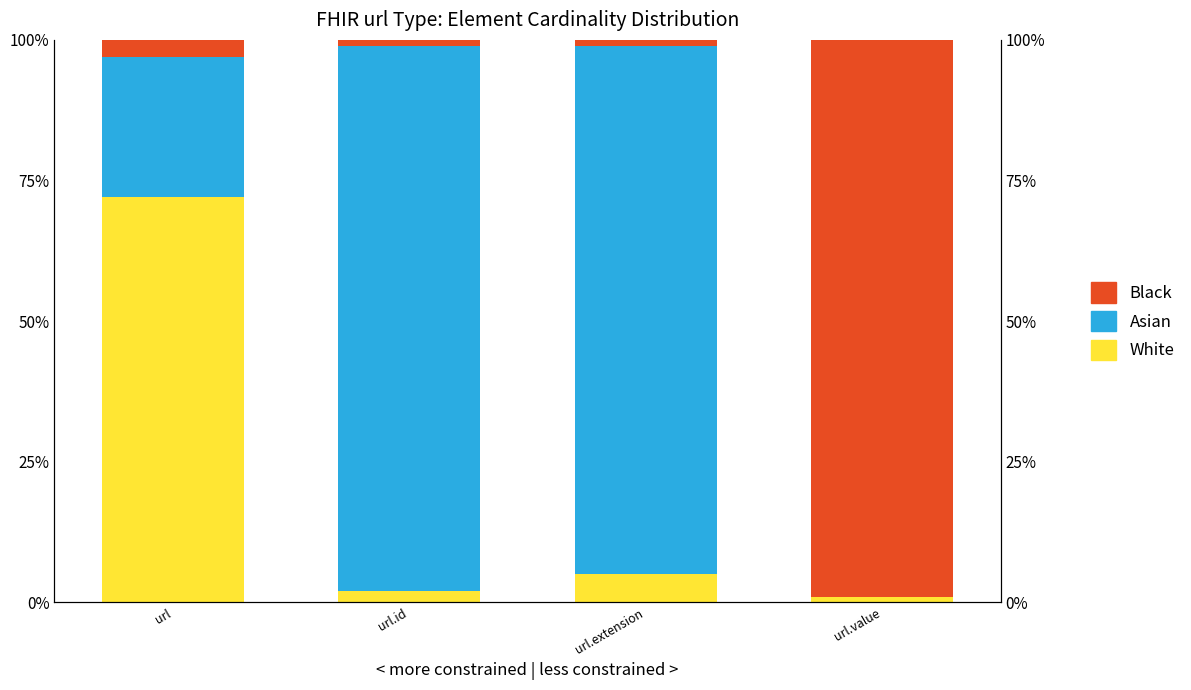

Is the value of Black at url greater than the value of White at url.extension?

No